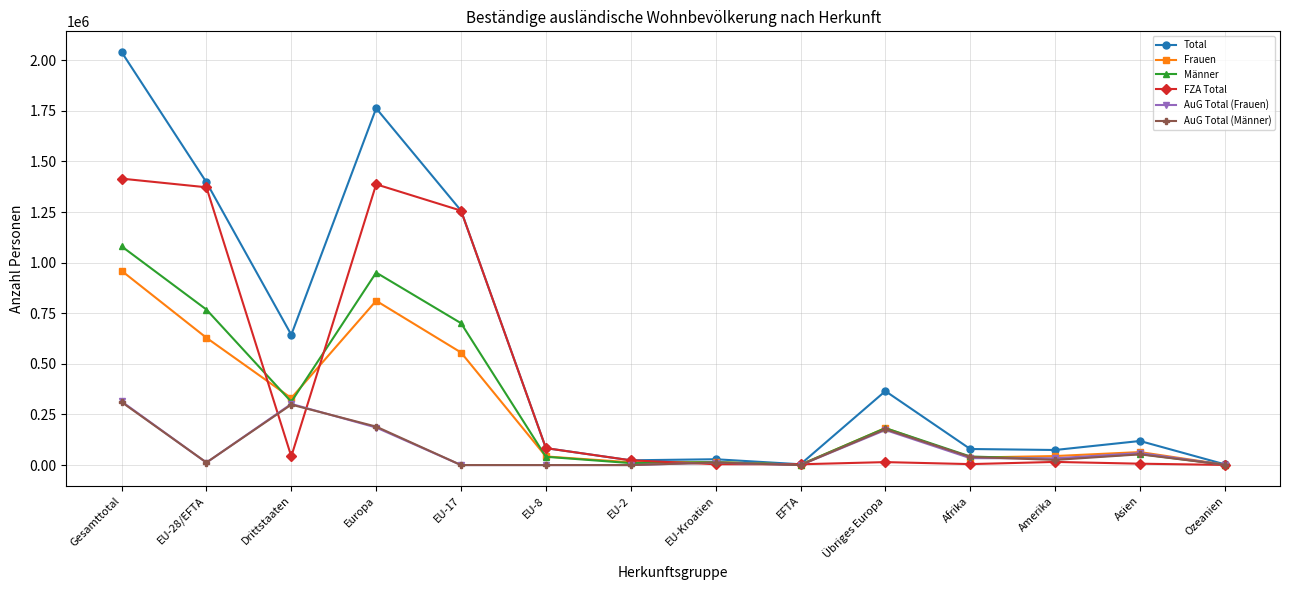

Is it true that Männer equals 91730 at Übriges Europa?

False